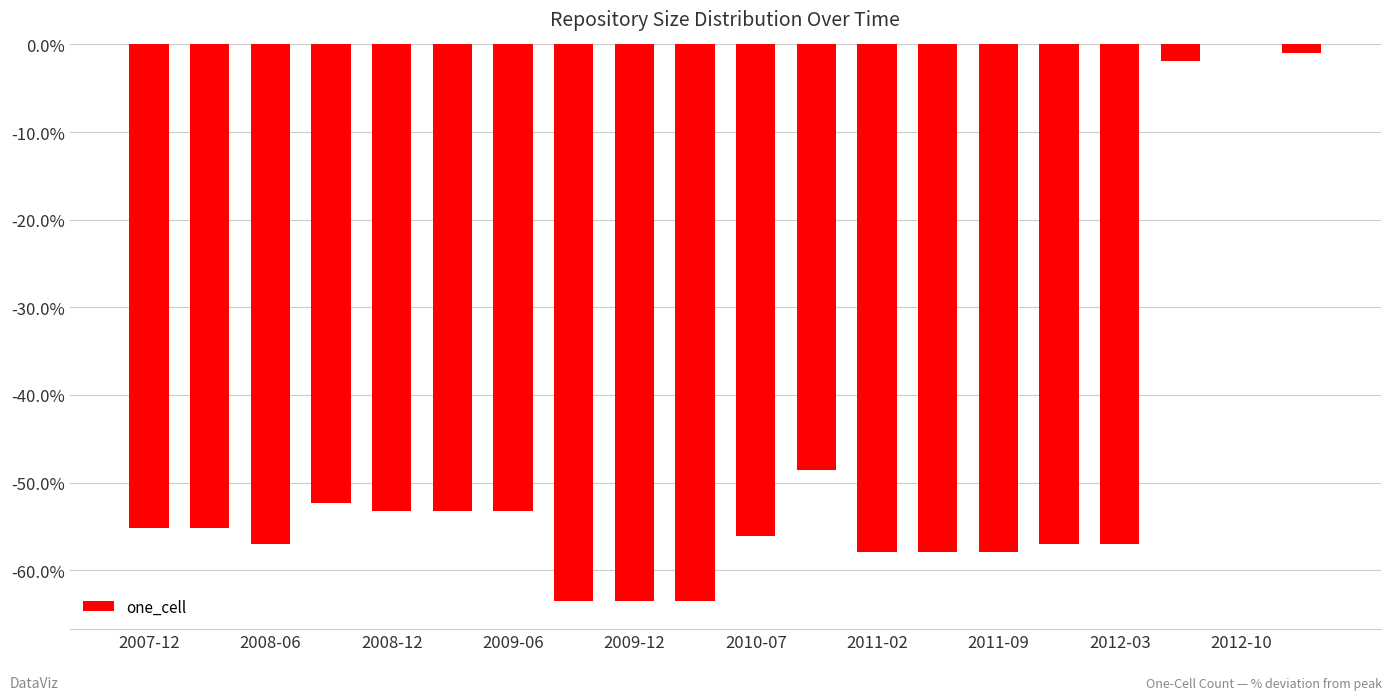

How many bars are there in total?

20